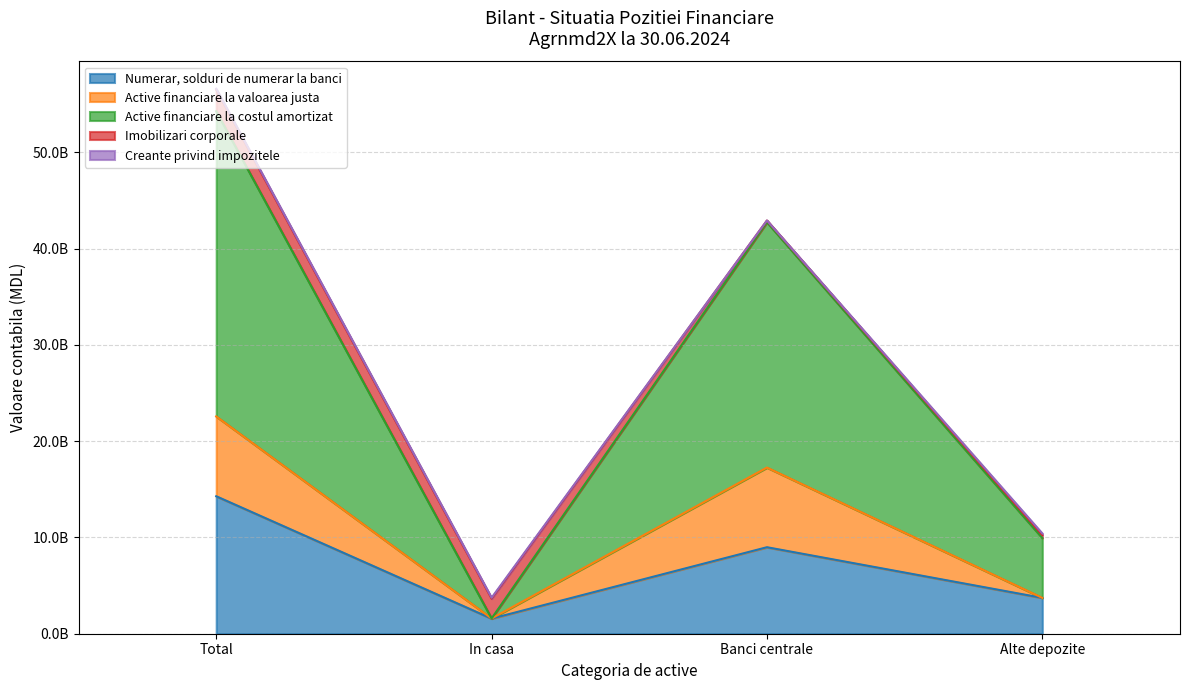

What is the label of the 1st point from the left?

Total